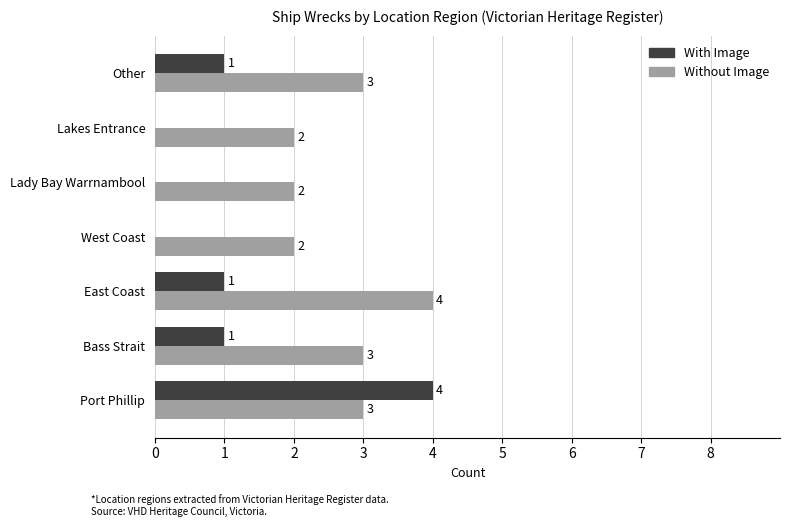

What is the average value of the Without Image series?

3